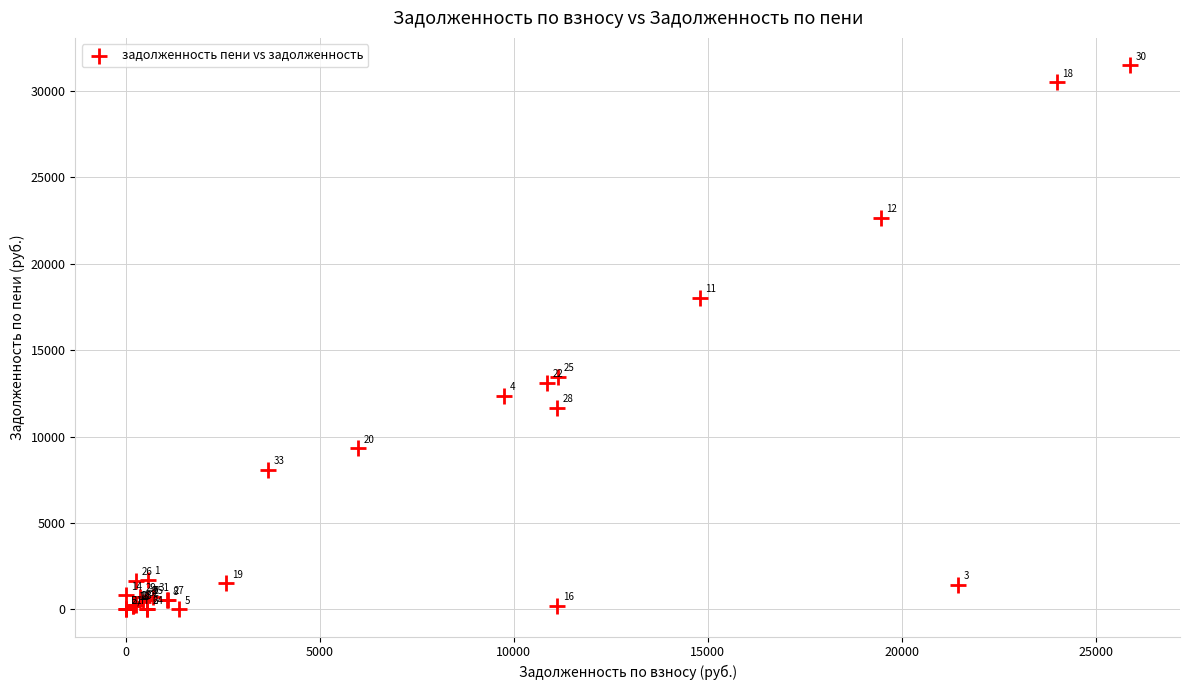

What Y value in the scatter plot is closest to 15750?

13475.8